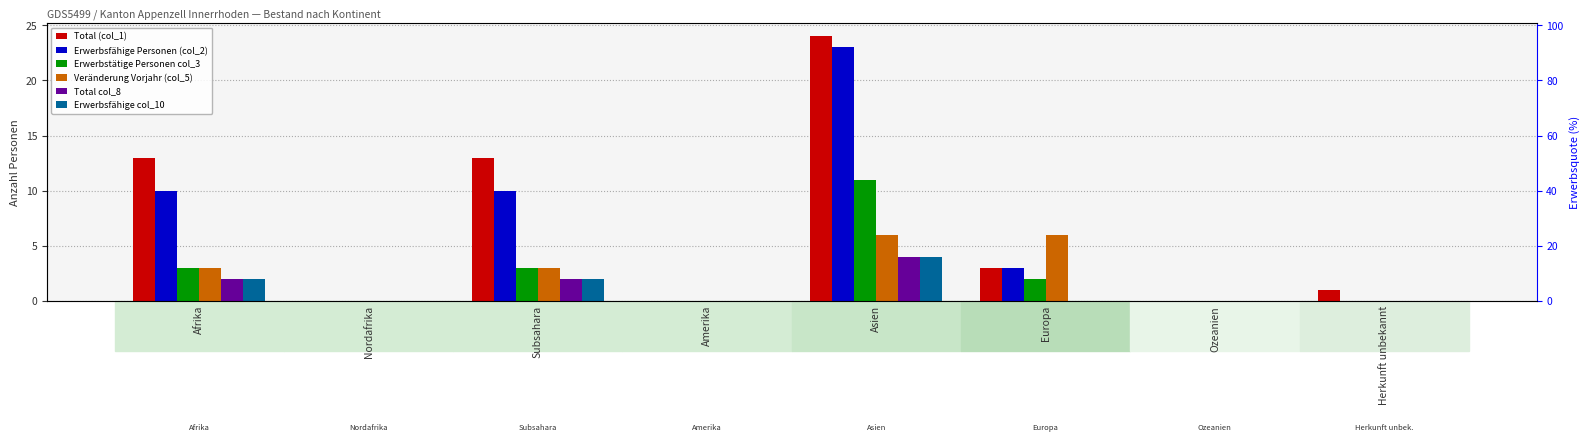

What are all the series names shown in the legend?

Total (col_1), Erwerbsfähige Personen (col_2), Erwerbstätige Personen col_3, Veränderung Vorjahr (col_5), Total col_8, Erwerbsfähige col_10